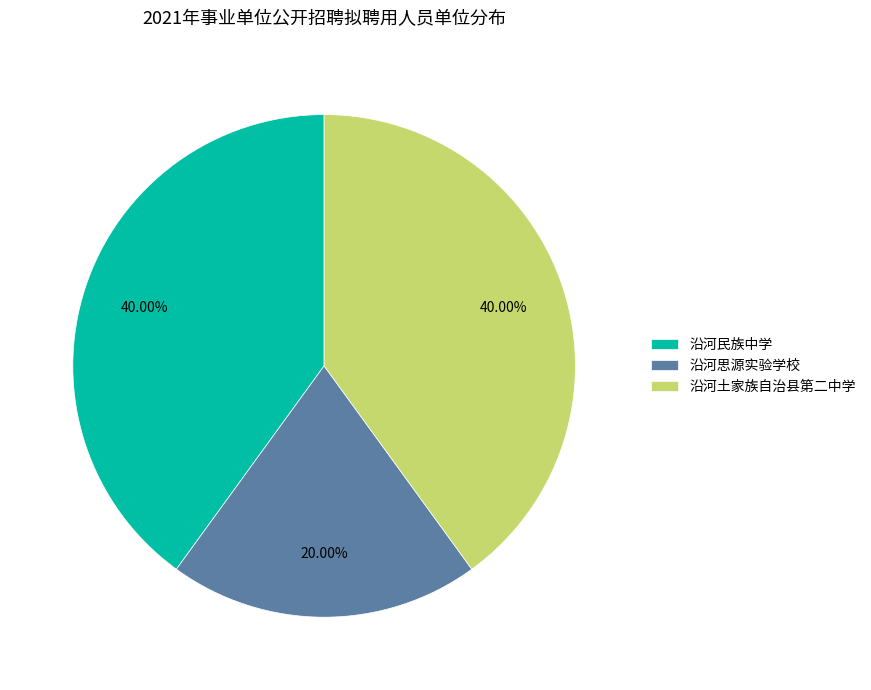

Is the sum of 沿河思源实验学校 and 沿河民族中学 greater than half?

Yes